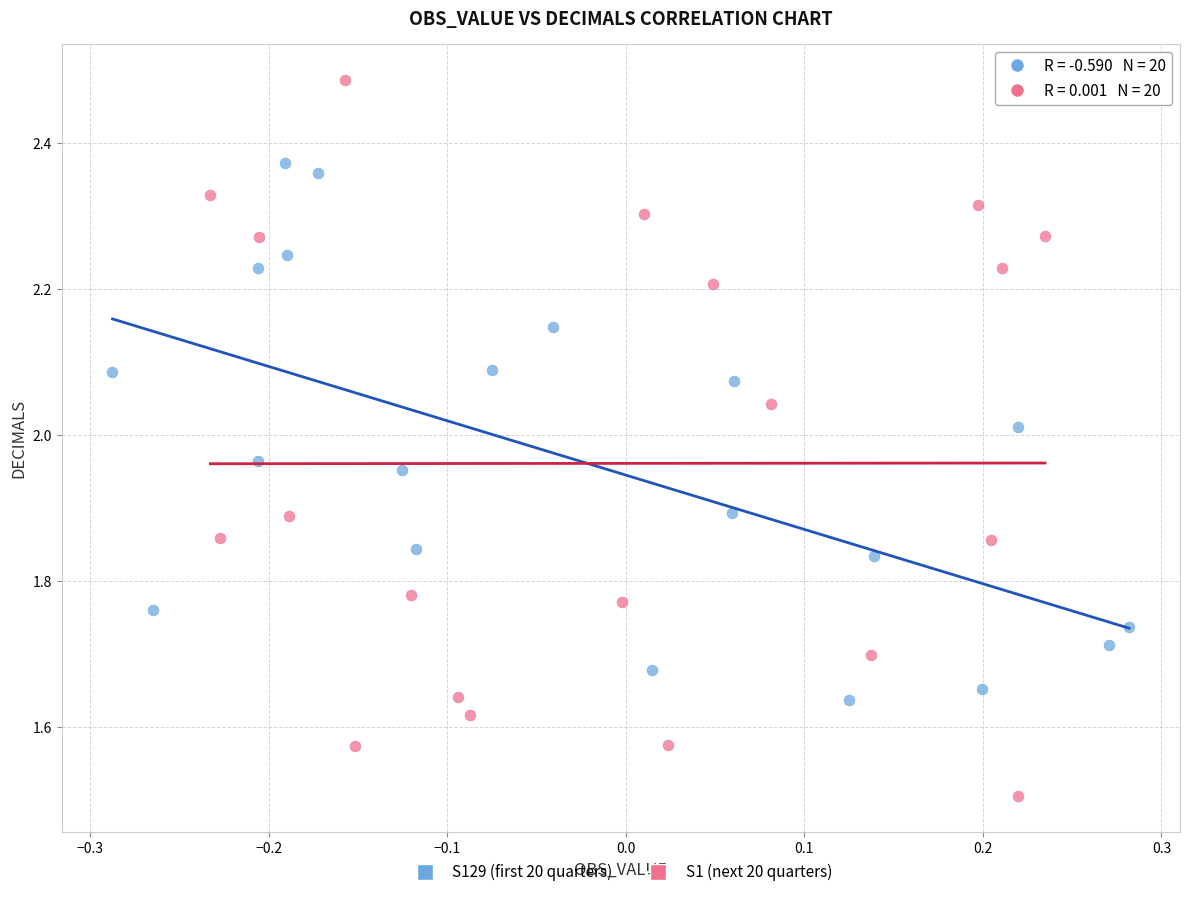

Which series reaches the maximum Y coordinate?

S1 (next 20 quarters)